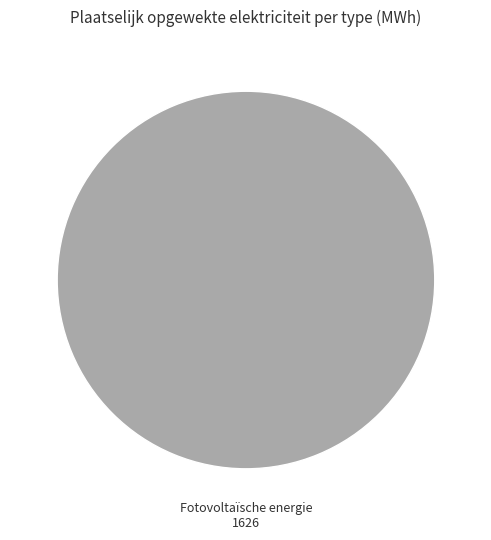

Count the number of slices in the pie.

1